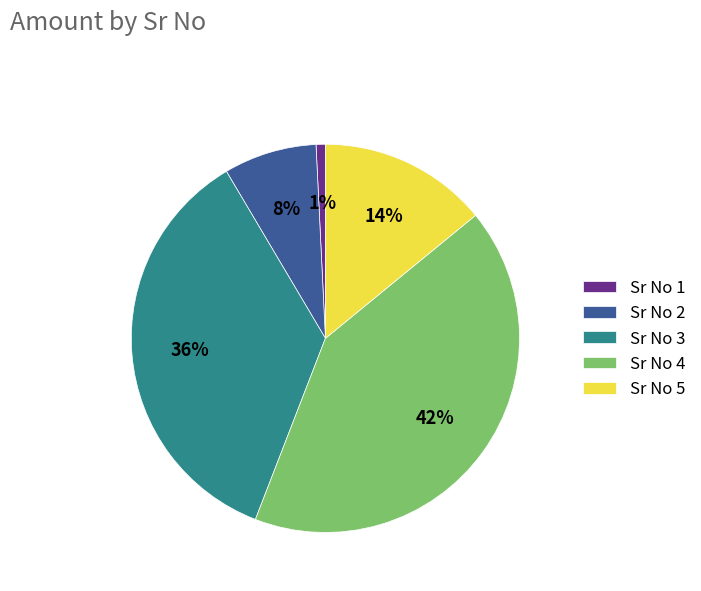

To the nearest percent, what portion does Sr No 2 represent?

8%